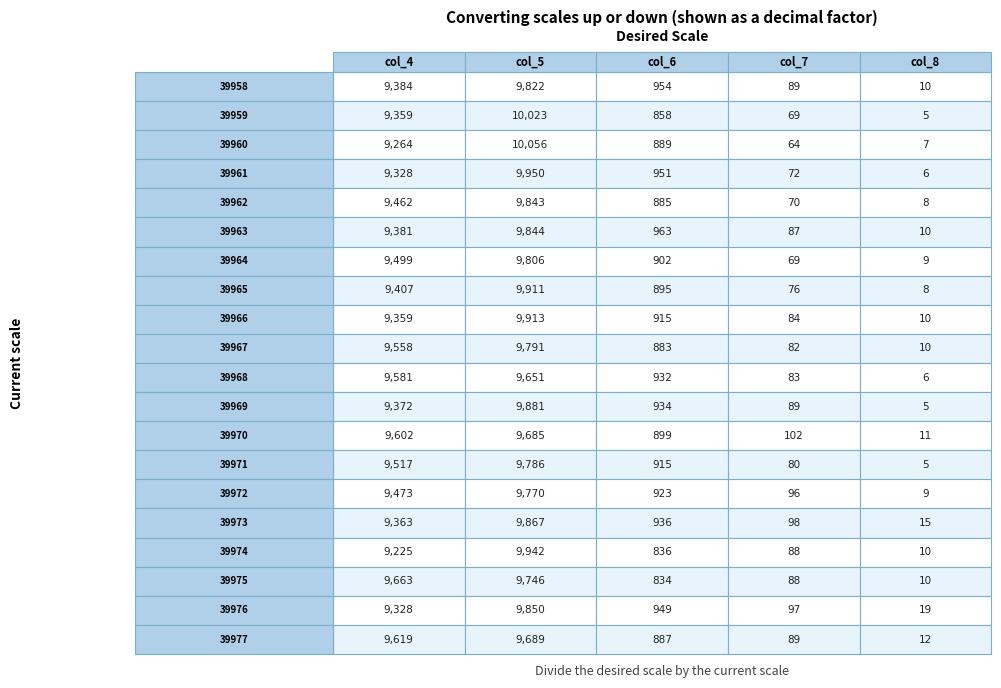

True or false: col_6 has a value of 283 at 12.

False